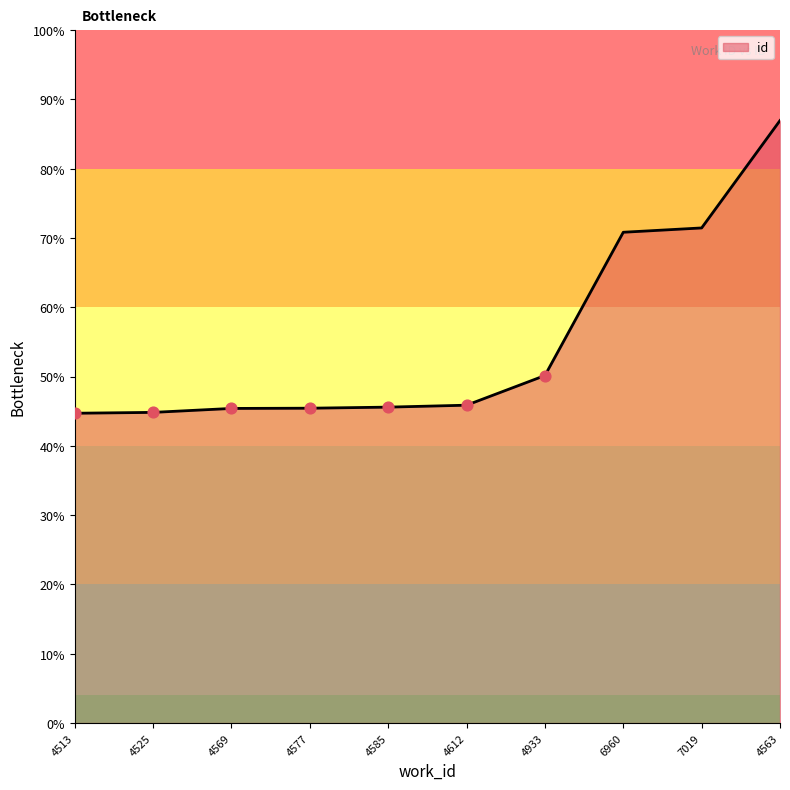

Is this an area chart (filled region under the line)?

Yes